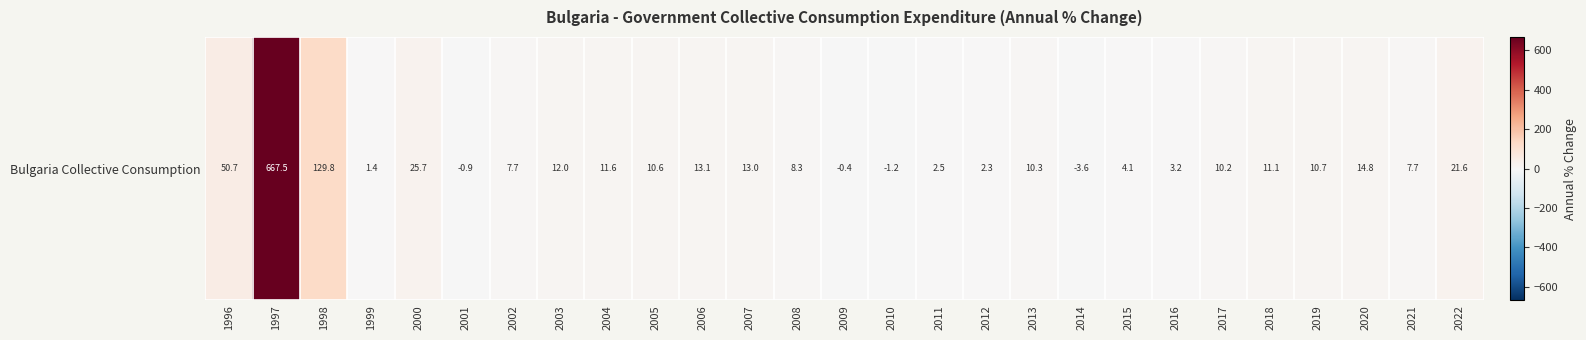

What is the change in value from 2017 to 2021?

-2.5